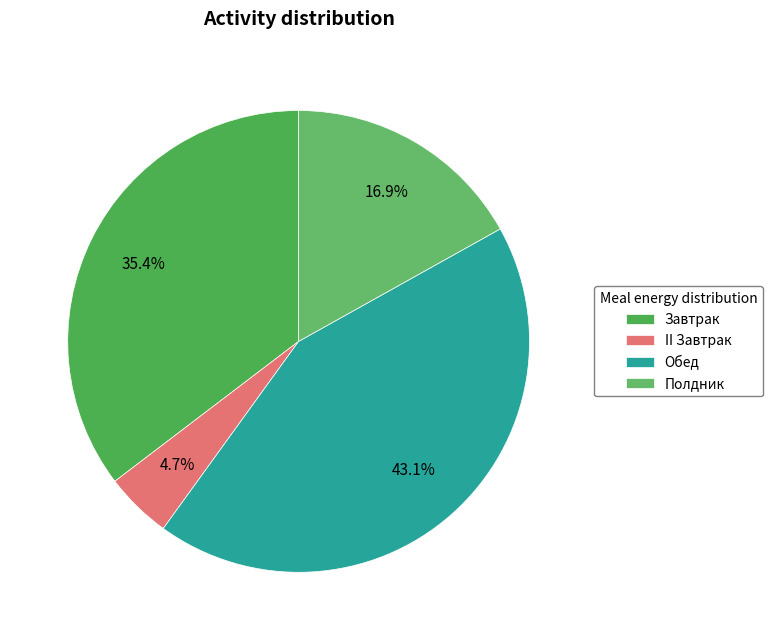

What percentage is the Полдник slice, to the nearest percent?

17%